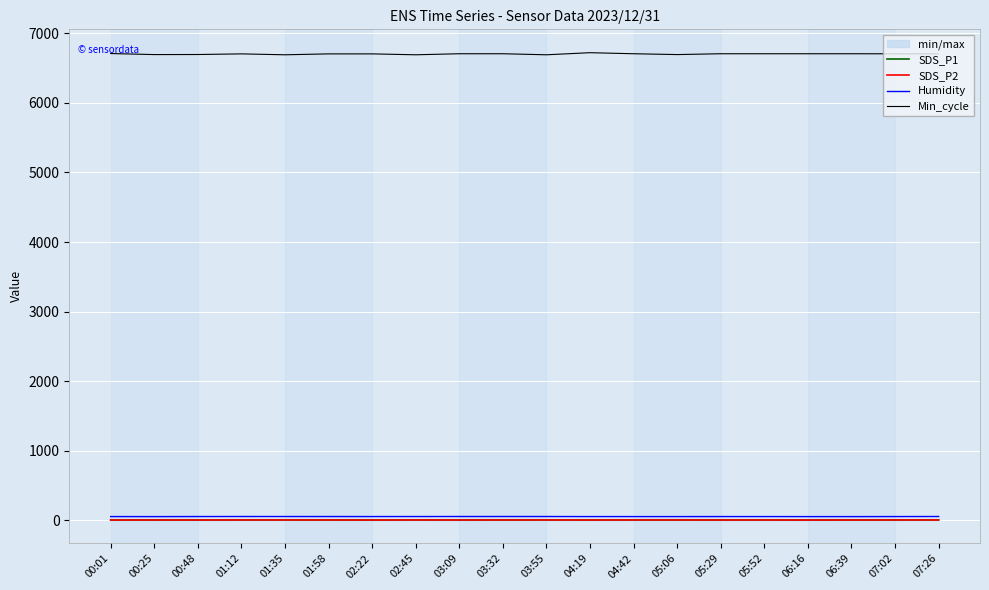

What is the lowest value of the Min_cycle series?

6691.0